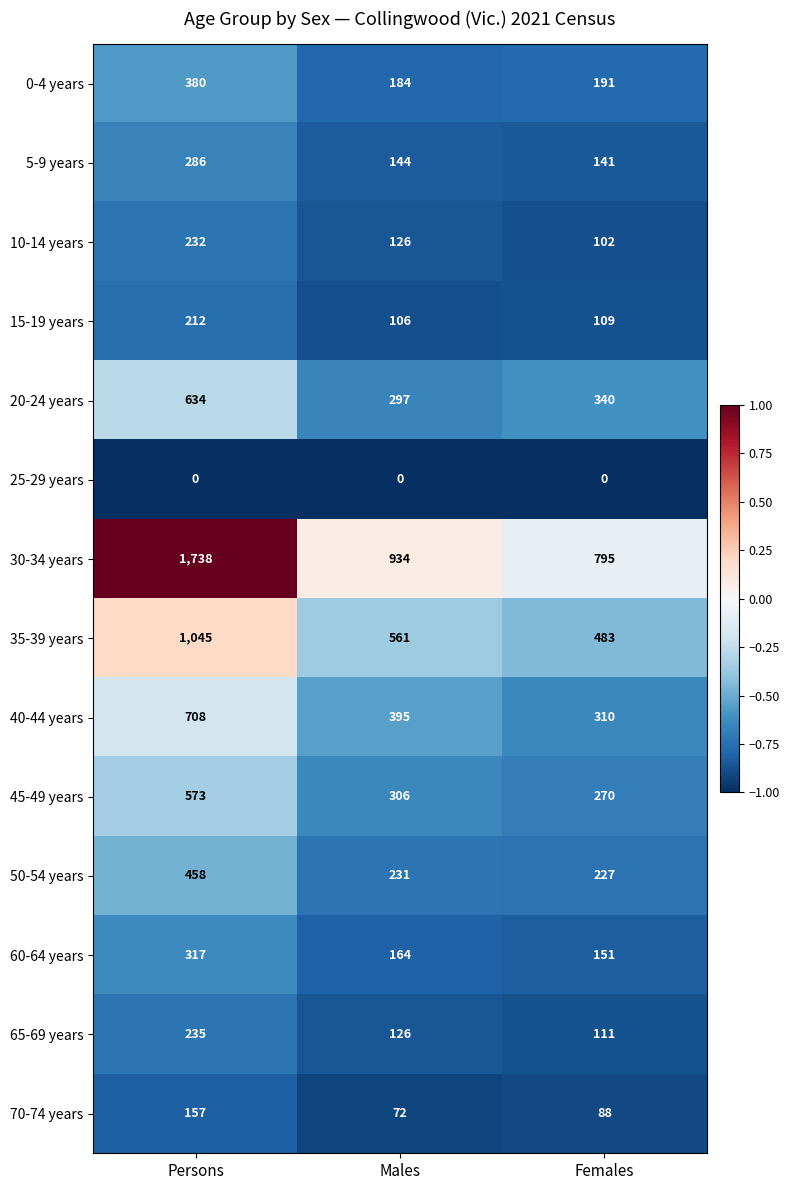

What is the minimum value for 35-39 years?

483